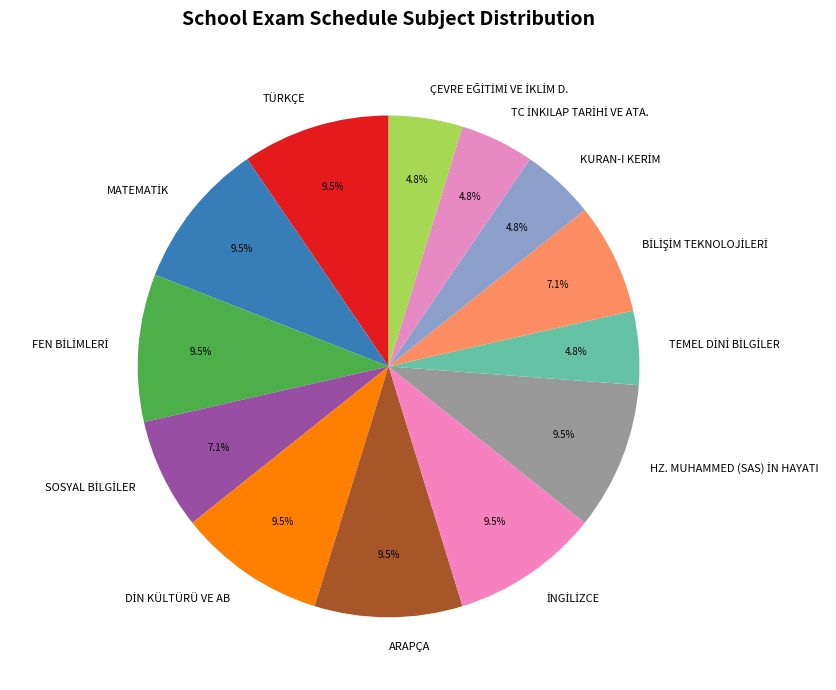

To the nearest percent, what is the average slice percentage?

8%